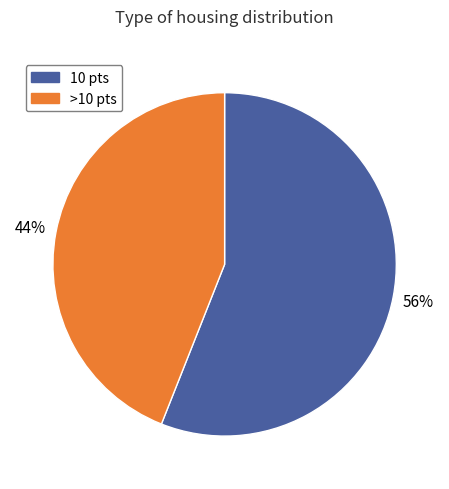

To the nearest percent, what is the average slice percentage?

50%